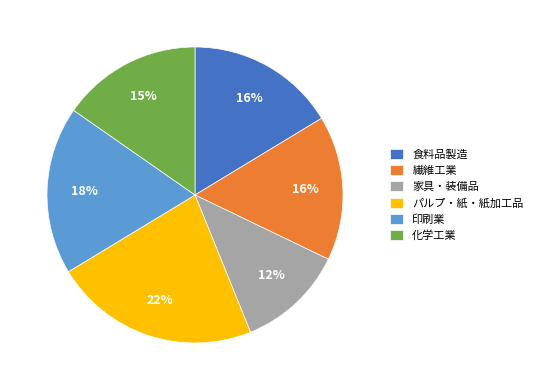

To the nearest percent, what percentage of the pie is パルプ・紙・紙加工品?

22%